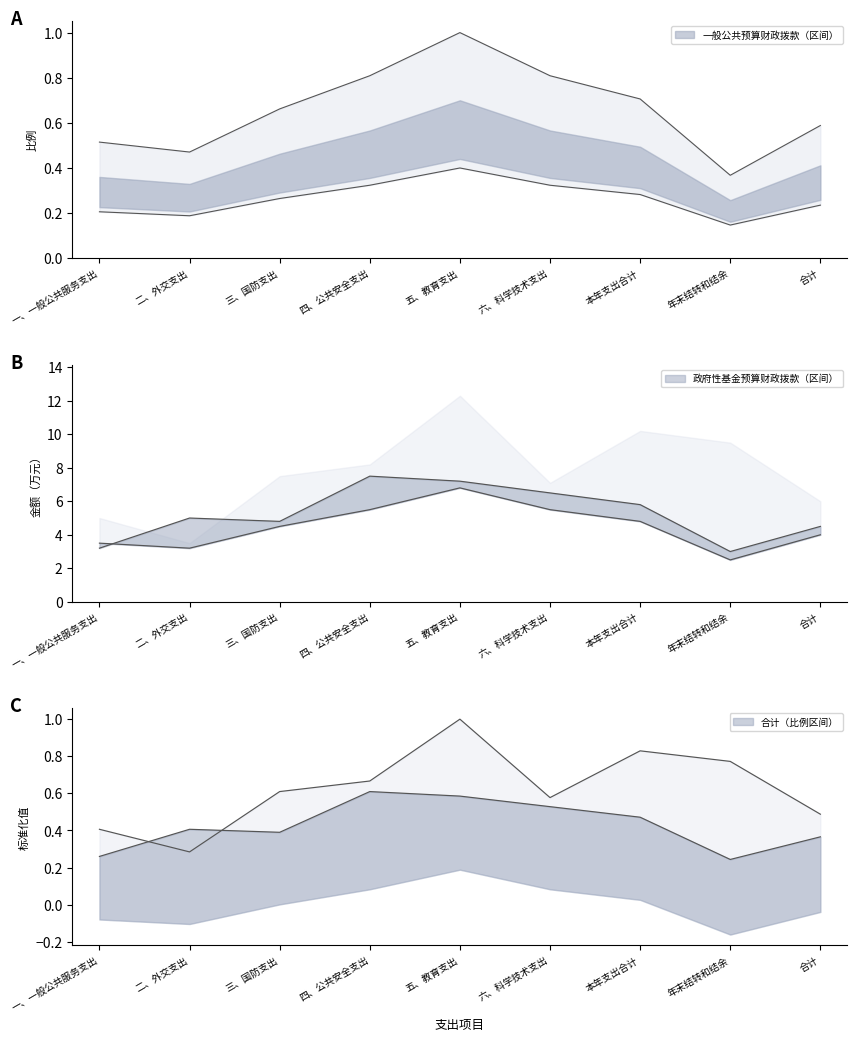

How many 合计下限 values are between 0 and 1?

9